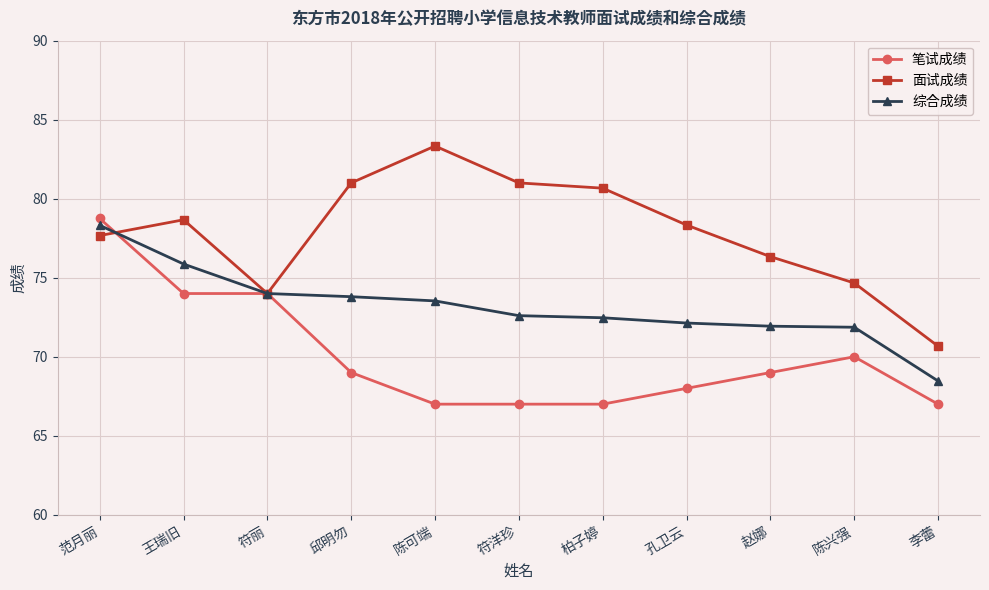

Reading left to right, extract all data points from this chart.

笔试成绩: 78.8	74.0	74.0	69.0	67.0	67.0	67.0	68.0	69.0	70.0	67.0
面试成绩: 77.7	78.7	74.0	81.0	83.3	81.0	80.7	78.3	76.3	74.7	70.7
综合成绩: 78.3	75.9	74.0	73.8	73.5	72.6	72.5	72.1	71.9	71.9	68.5